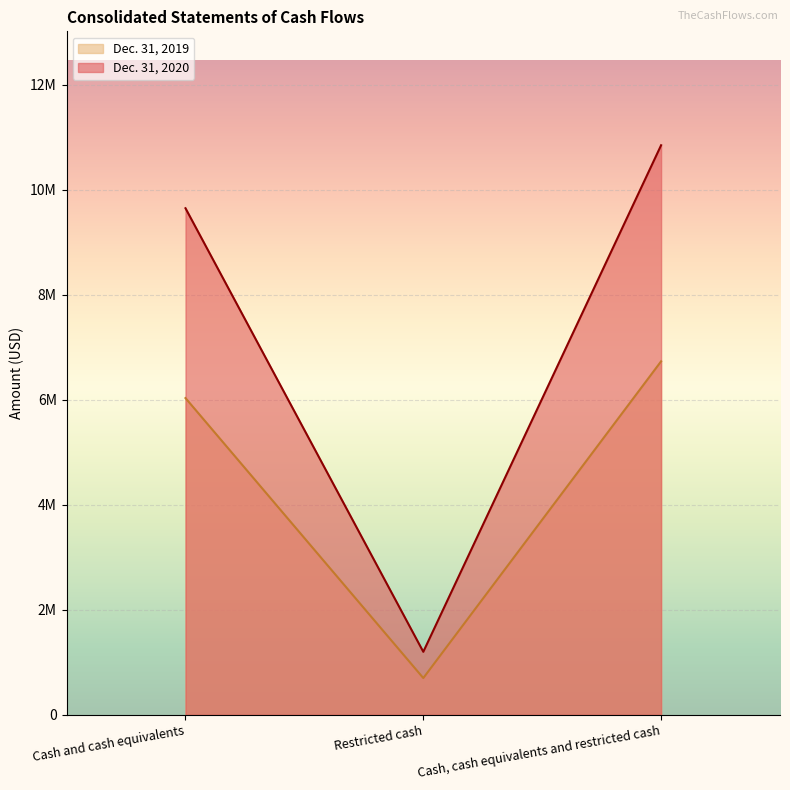

What is the label of the 1st point from the right?

Cash, cash equivalents and restricted cash